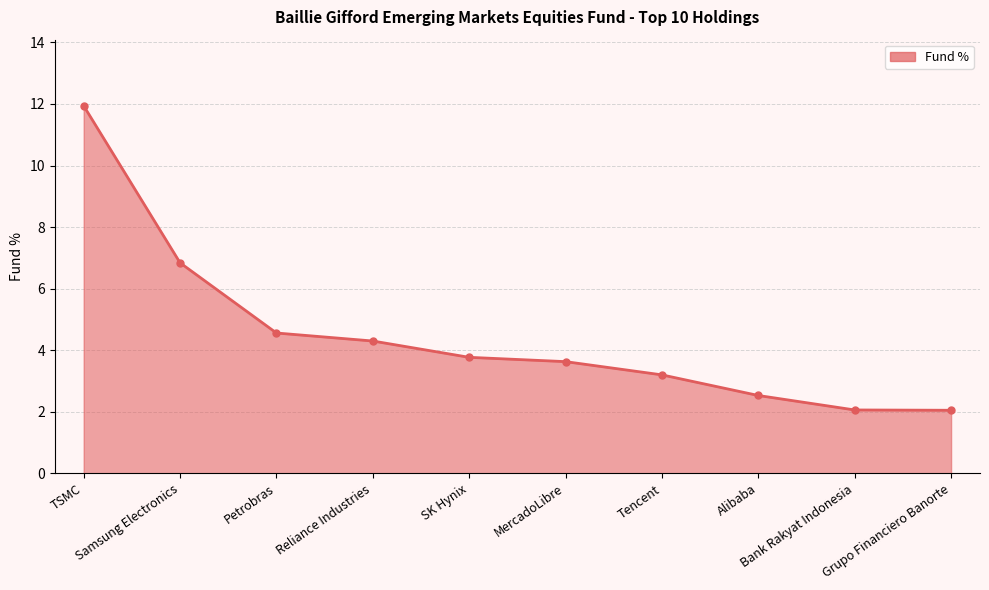

True or false: there are more than 0 points higher than both neighbors.

False